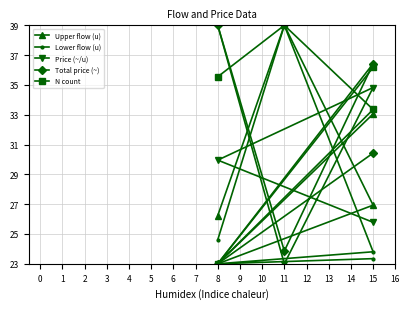

At 15, list the series in order from largest to smallest.

Total price (~), Price (~/u), N count, Upper flow (u), Lower flow (u)